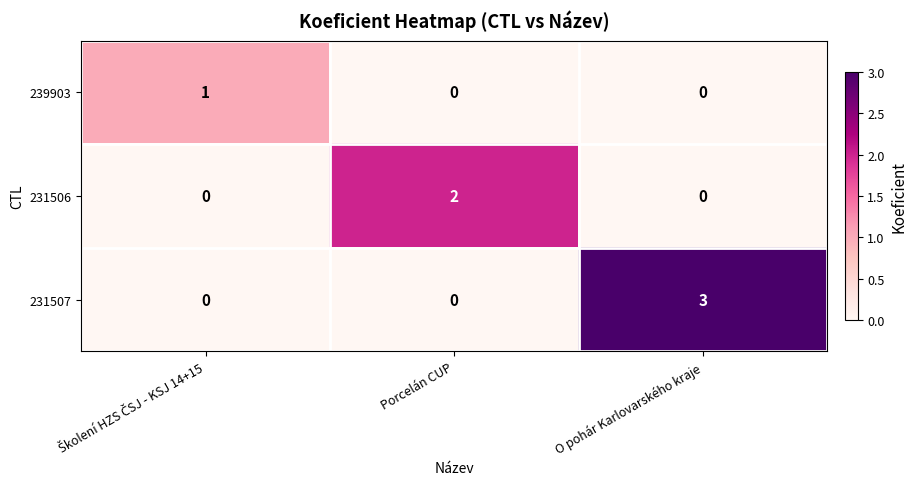

List the series in order of their overall mean, highest first.

231507, 231506, 239903